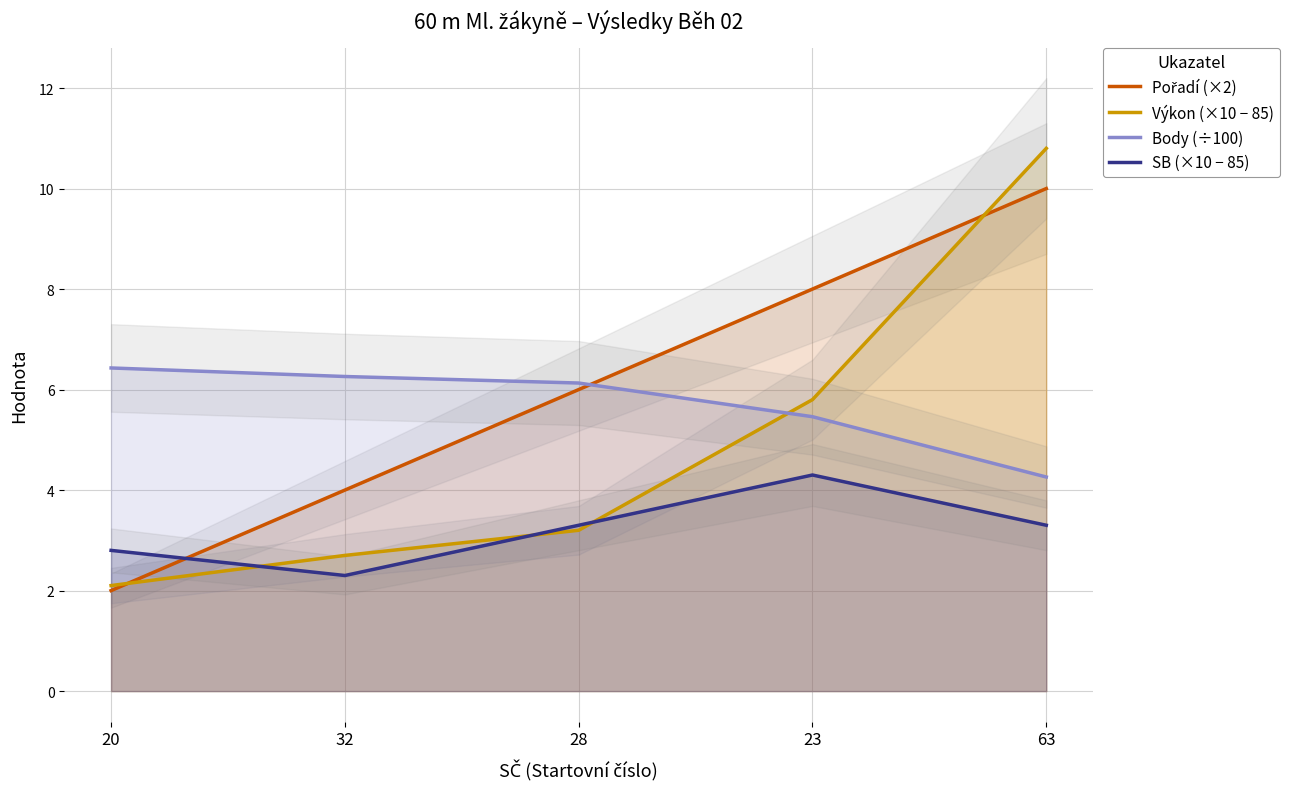

Which series has the largest total across all categories?

Pořadí (×2)